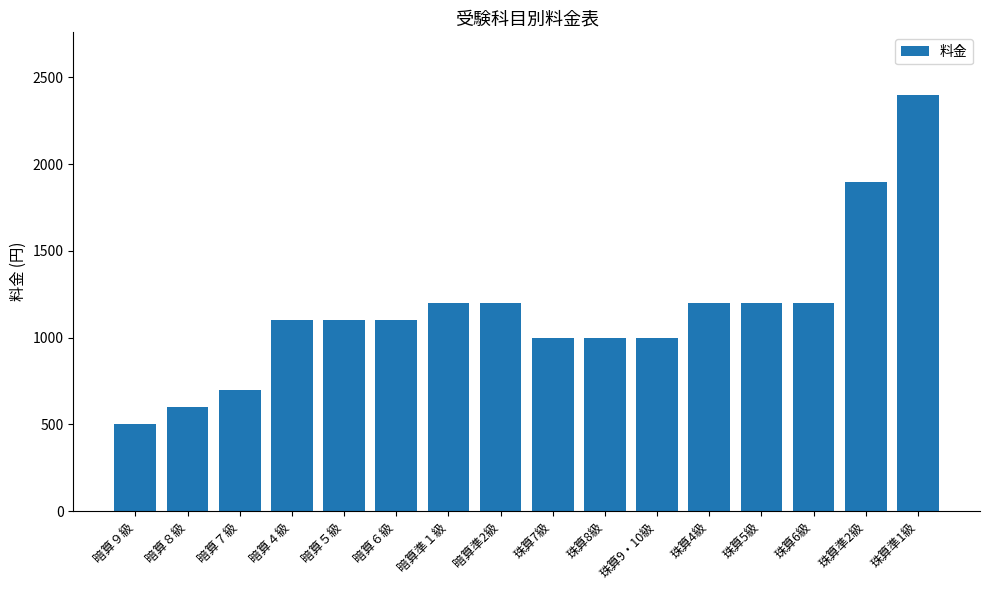

True or false: the data shows 1900 at 珠算準2級.

True